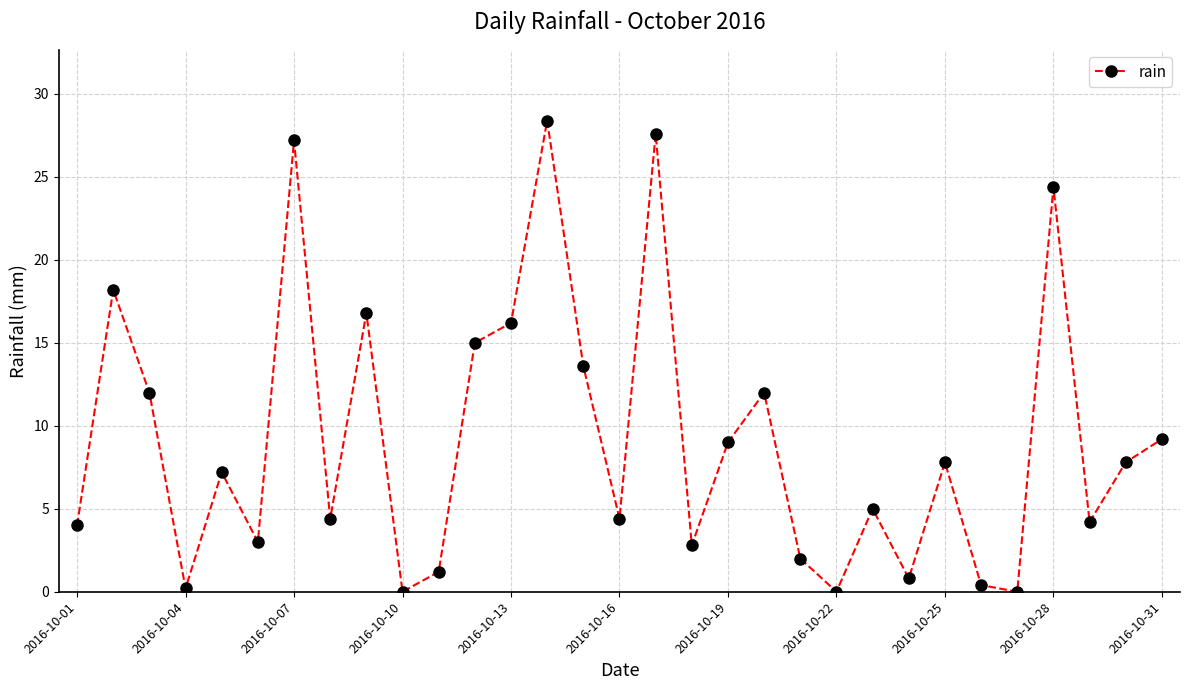

Reading left to right, list all the values displayed in this chart.

4.0	18.2	12.0	0.2	7.2	3.0	27.2	4.4	16.8	0.0	1.2	15.0	16.2	28.4	13.6	4.4	27.6	2.8	9.0	12.0	2.0	0.0	5.0	0.8	7.8	0.4	0.0	24.4	4.2	7.8	9.2